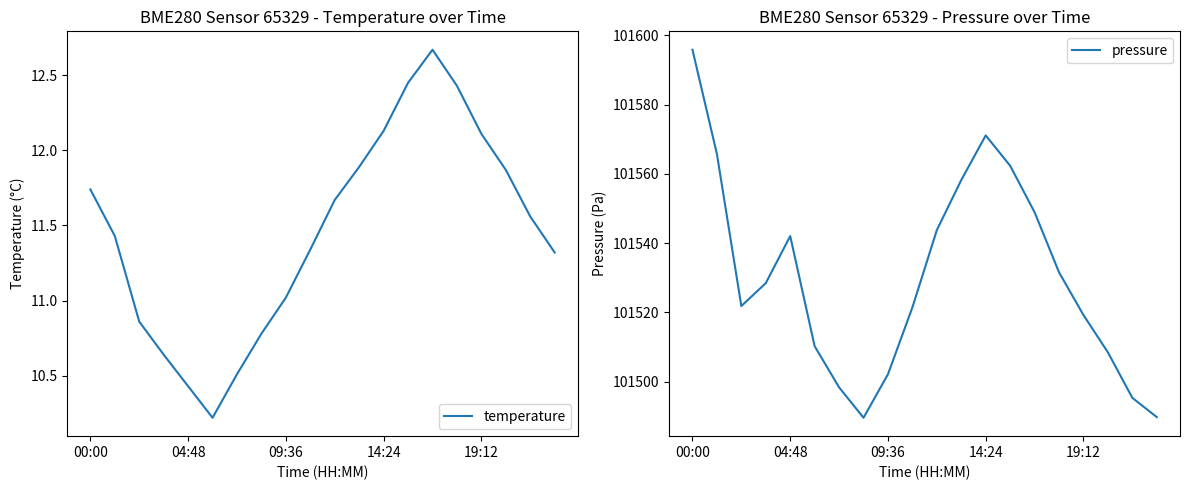

What is the average value of the temperature series?

11.5